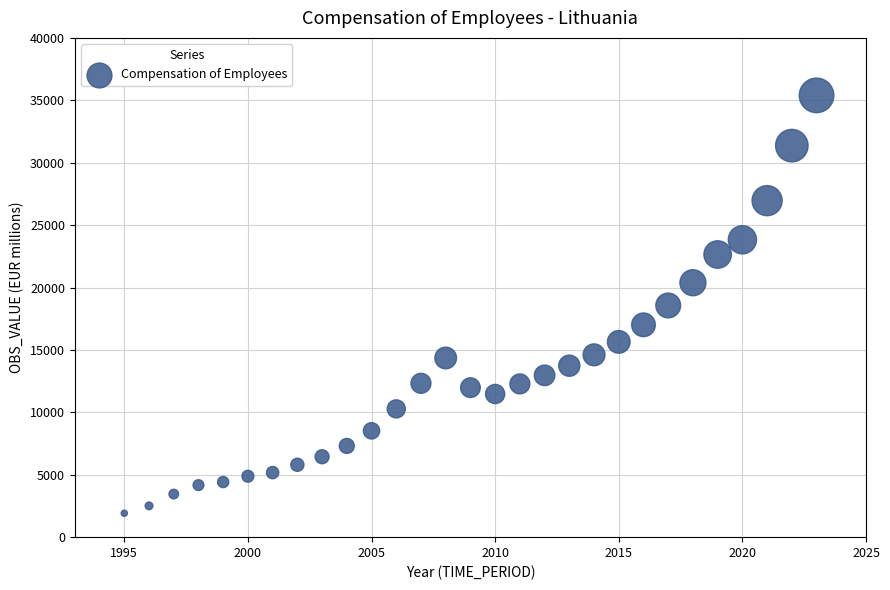

What is the range of Y values (max minus min)?

33479.0